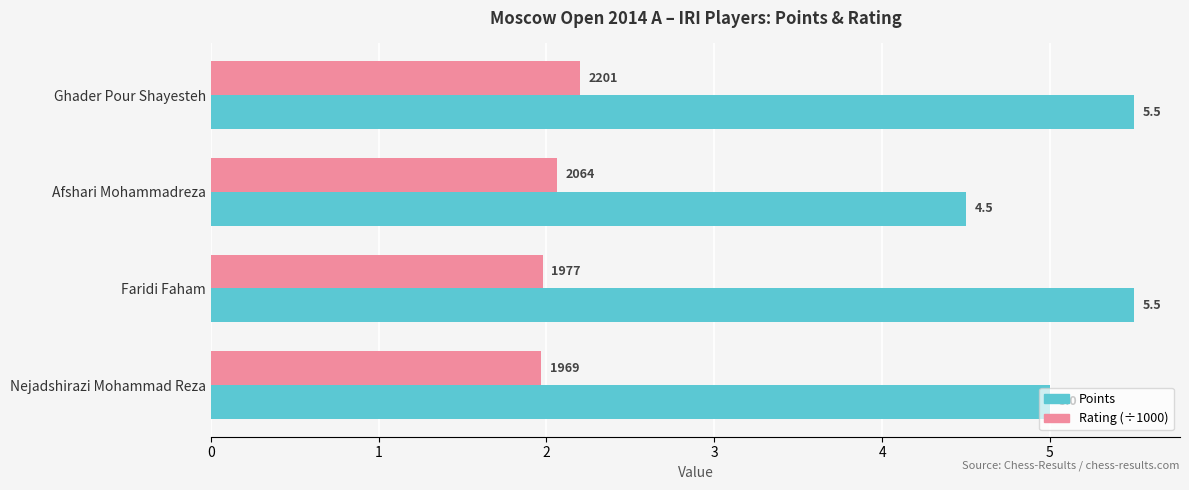

Which series has the largest range (max minus min)?

Points